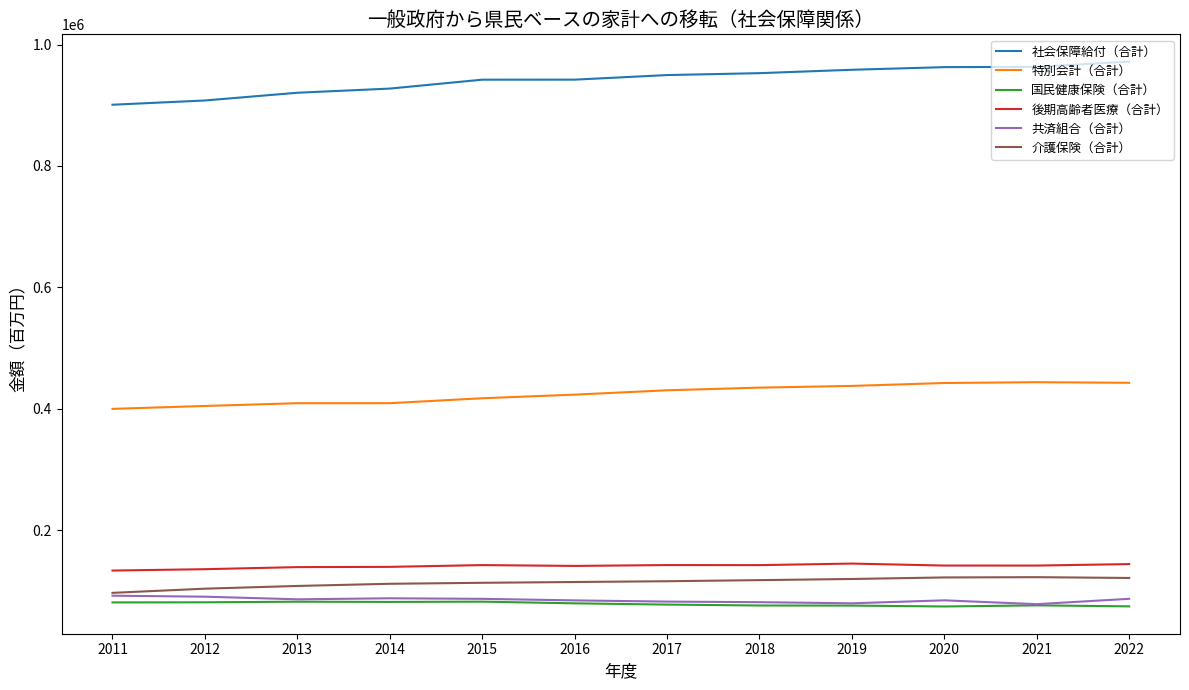

Is this an area chart (filled region under the line)?

No